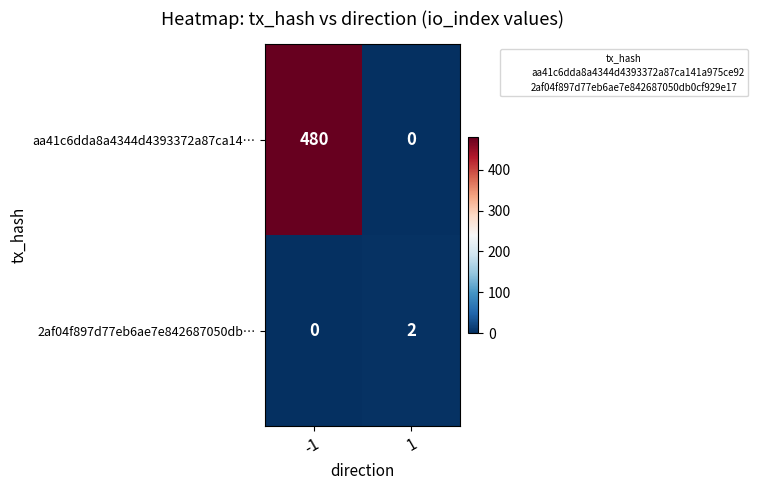

How many data points does each series have?

2